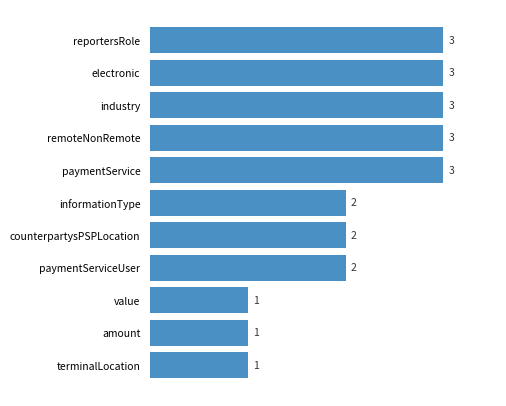

Reading bottom to top, transcribe all the data shown in this chart.

terminalLocation=1	amount=1	value=1	paymentServiceUser=2	counterpartysPSPLocation=2	informationType=2	paymentService=3	remoteNonRemote=3	industry=3	electronic=3	reportersRole=3